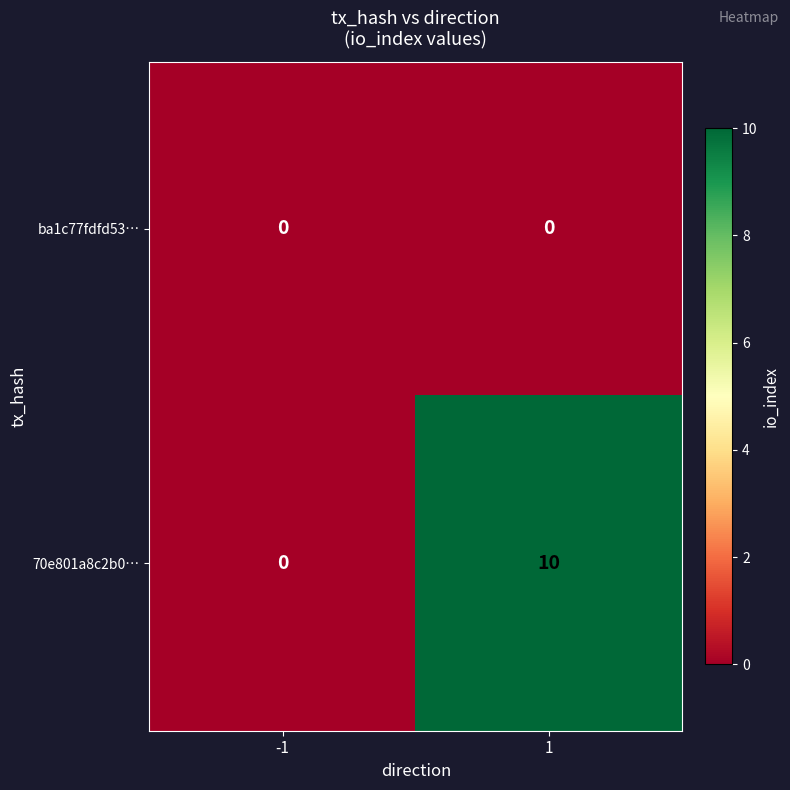

Reading left to right, transcribe all the data shown in this chart.

ba1c77fdfd53…: 0	0
70e801a8c2b0…: 0	10